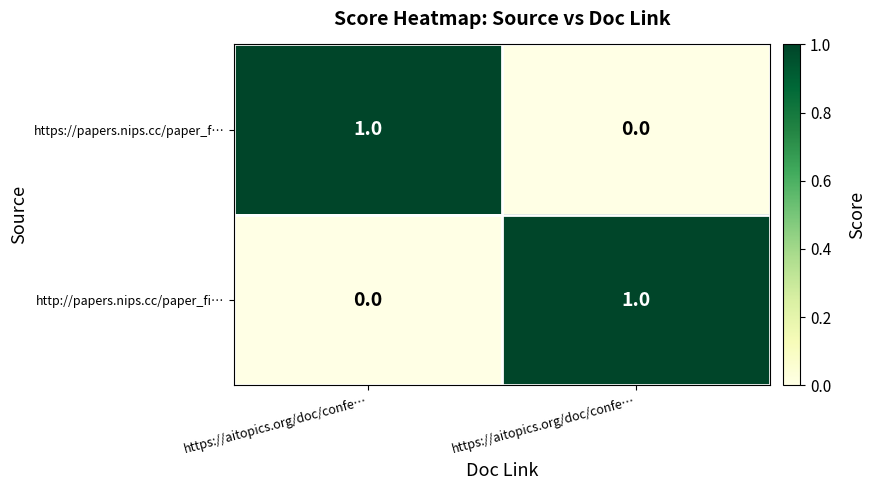

What is the total value across all series at https://aitopics.org/doc/confe…?

1